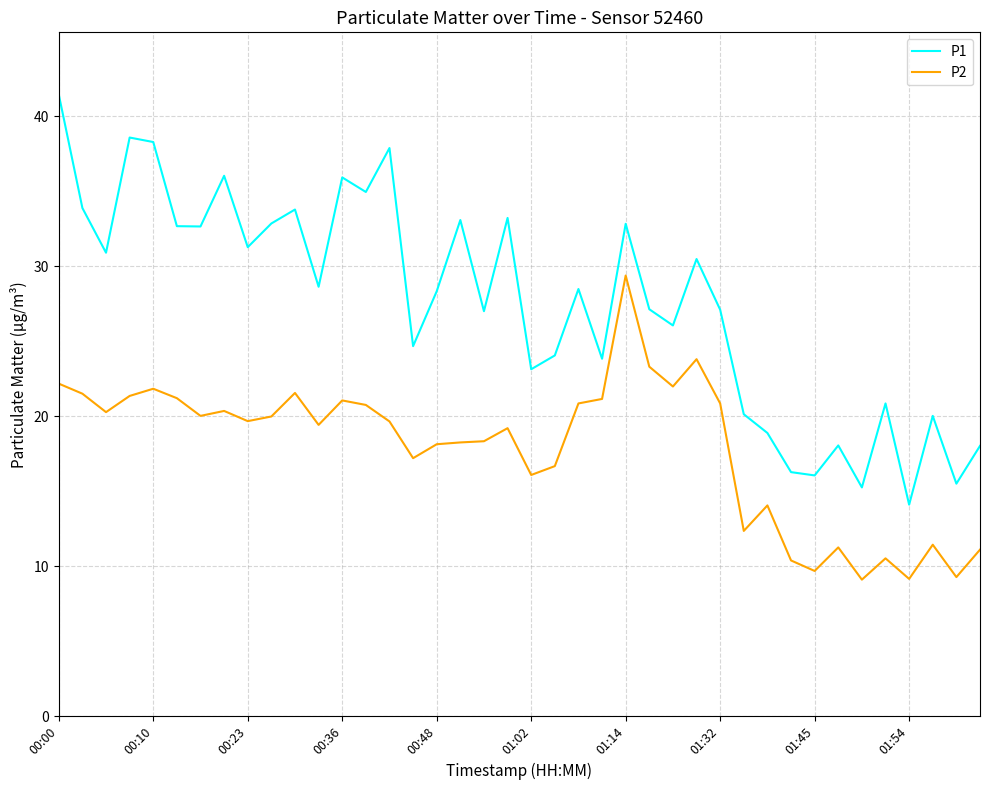

Rank the series by their maximum value, from highest to lowest.

P1, P2